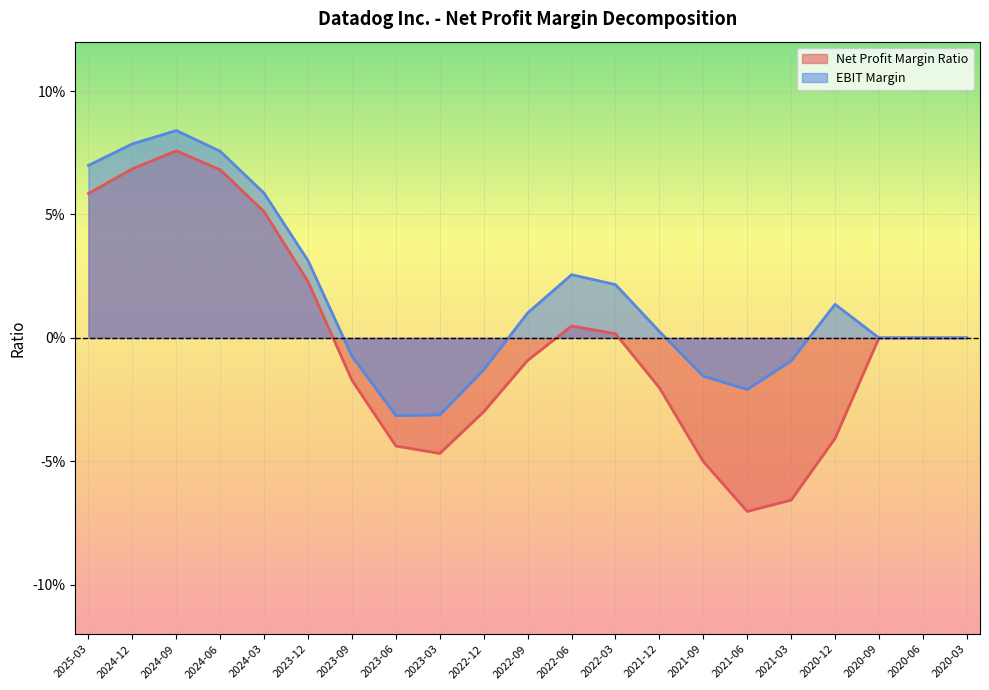

What is the smallest value displayed?

-0.1